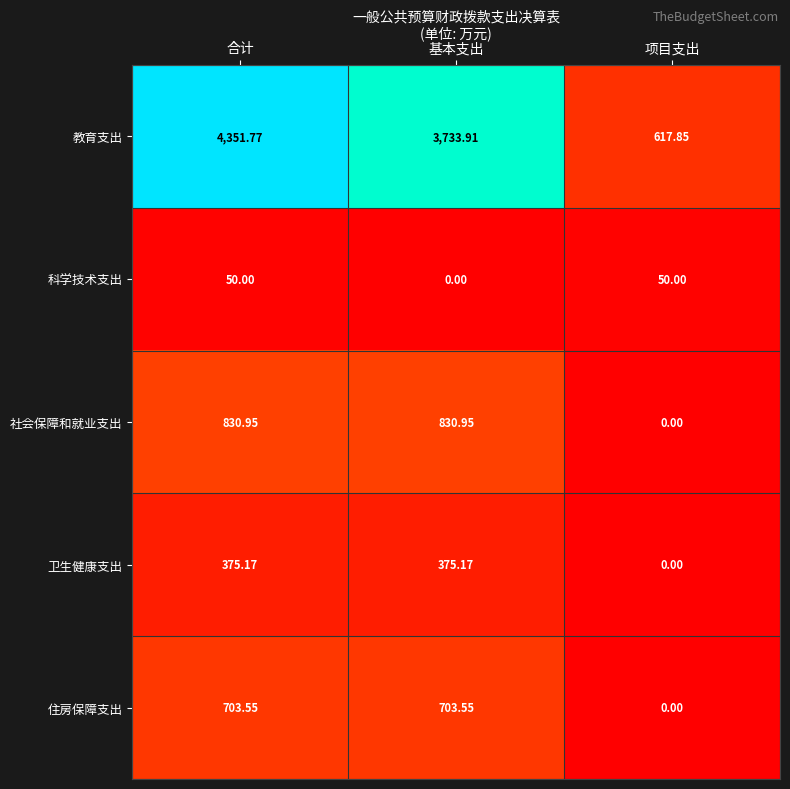

How many values in the 卫生健康支出 series exceed 375?

2